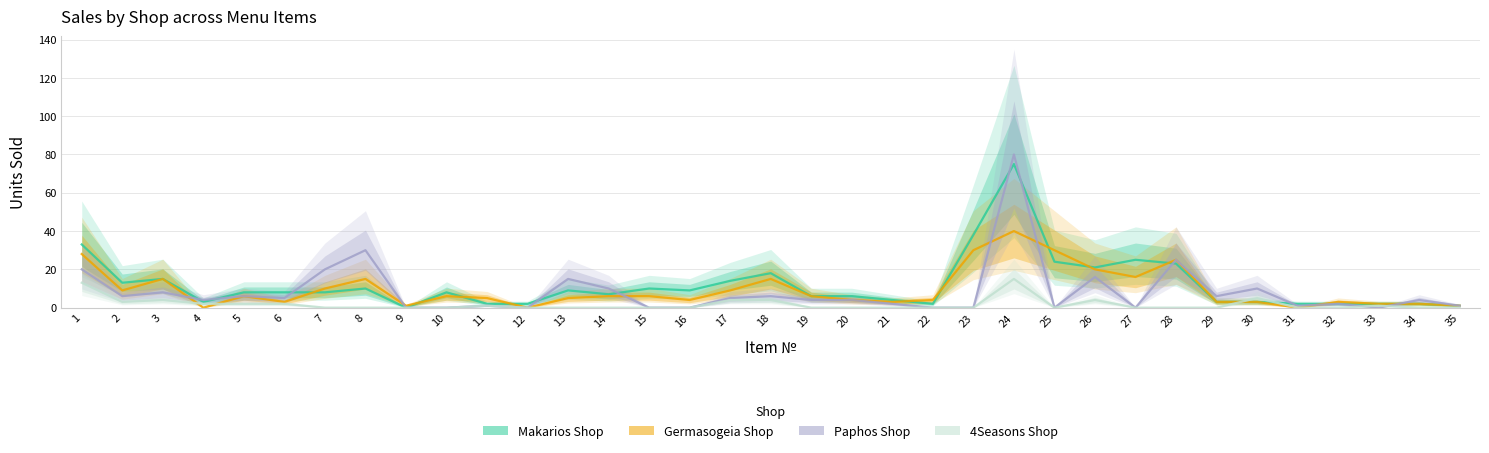

True or false: Paphos Shop has a value of 5 at 17.

True